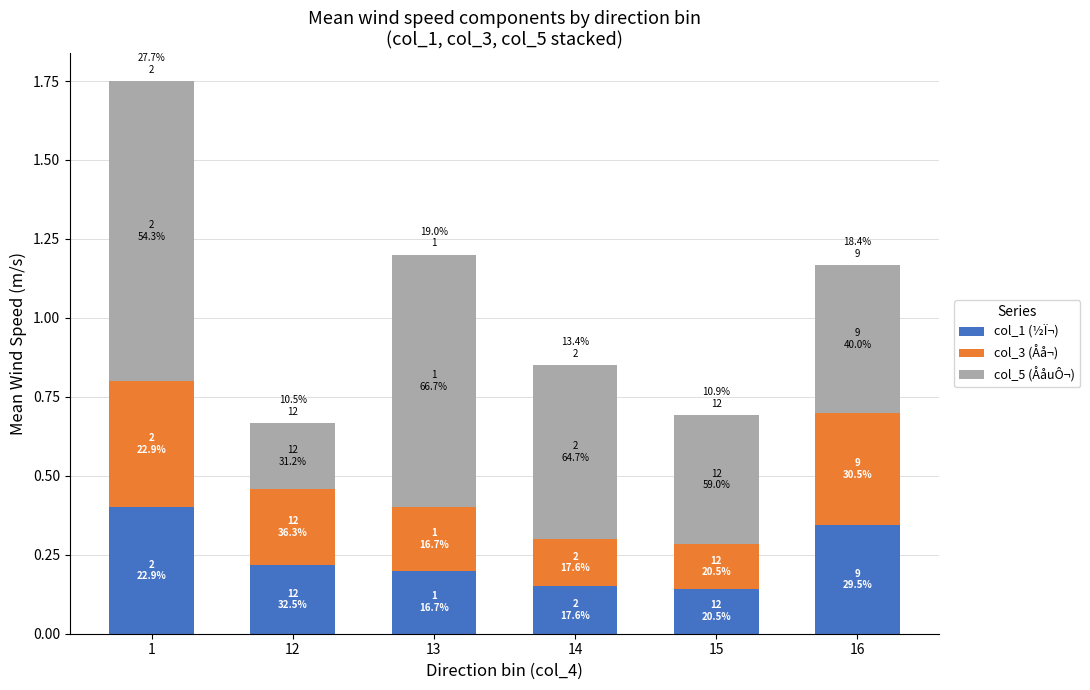

What is the total value across all series at 1?

1.8